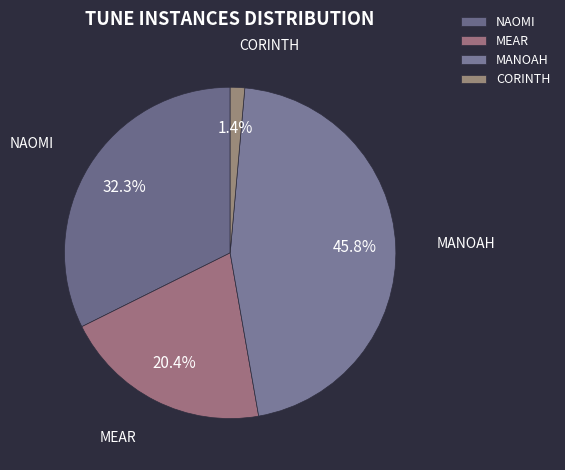

How many segments does this pie chart have?

4